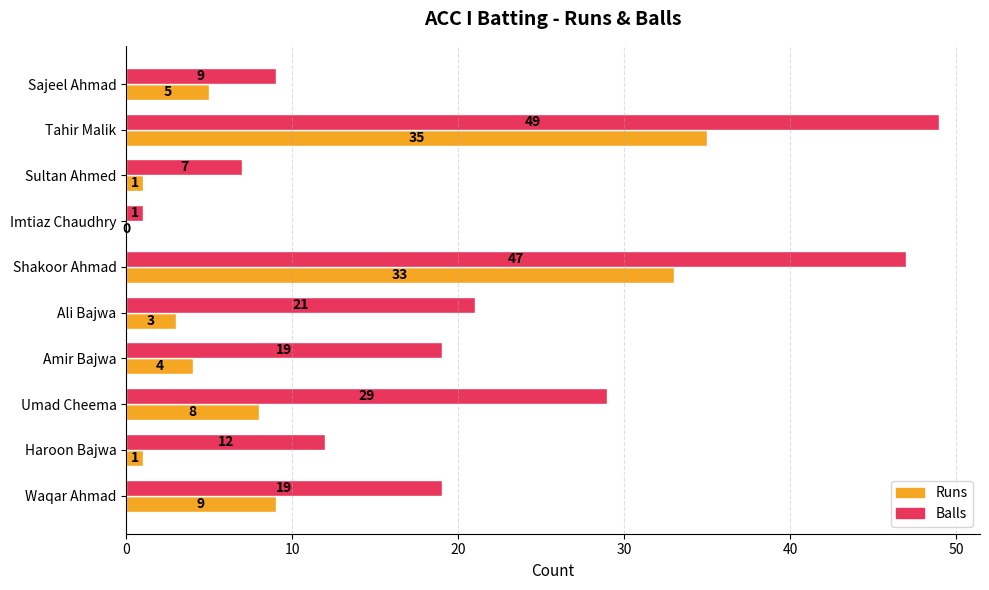

What value does the Balls series have at Shakoor Ahmad, to the nearest 10?

50